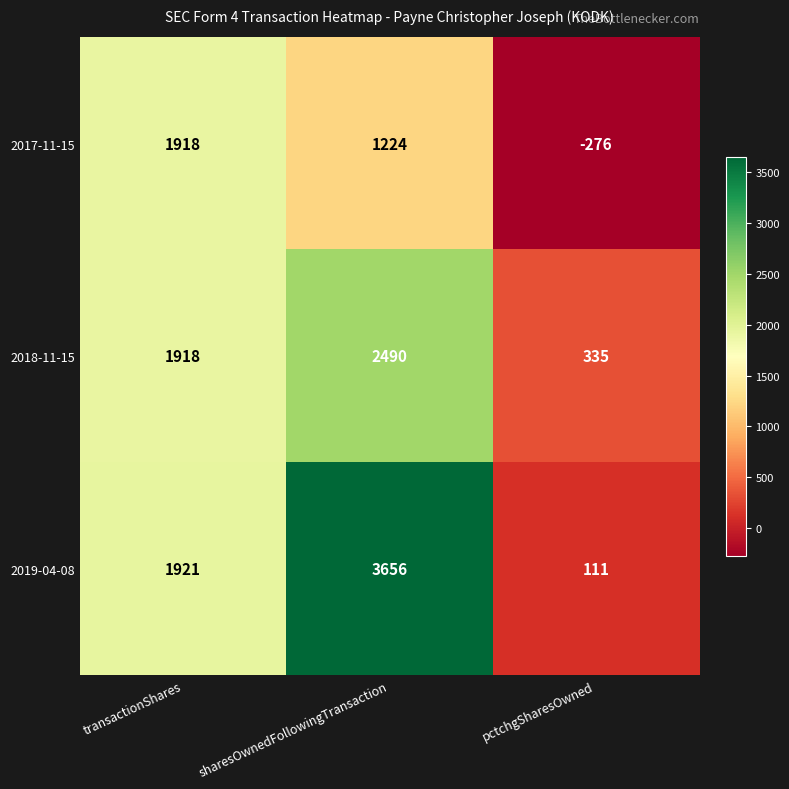

Is it true that 2017-11-15 equals 631 at sharesOwnedFollowingTransaction?

False